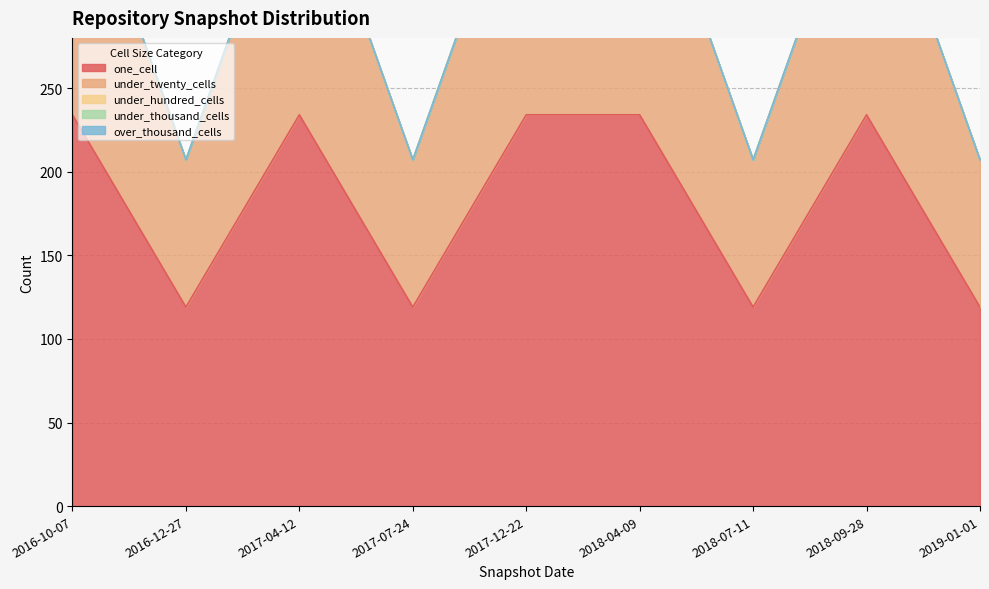

What is the label of the 7th point from the left?

2018-07-11